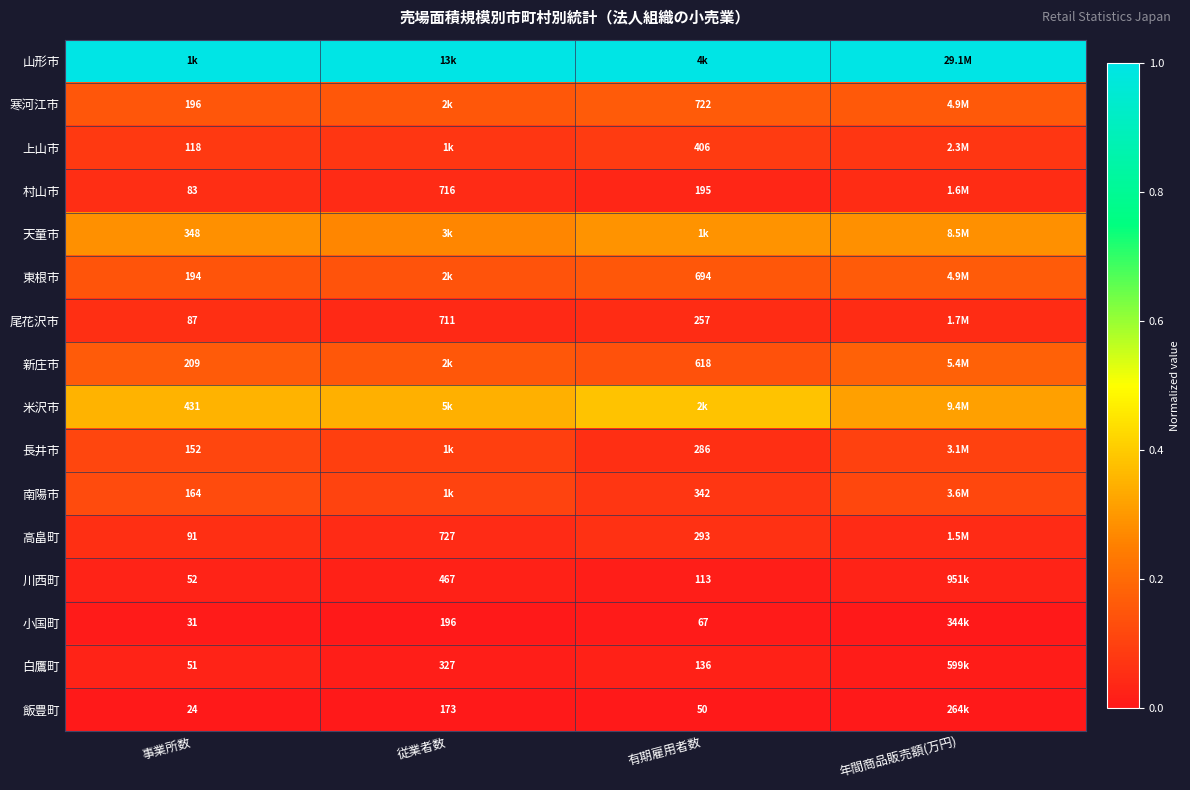

The value of 高畠町 at 年間商品販売額(万円) is 0.1. True or false?

False